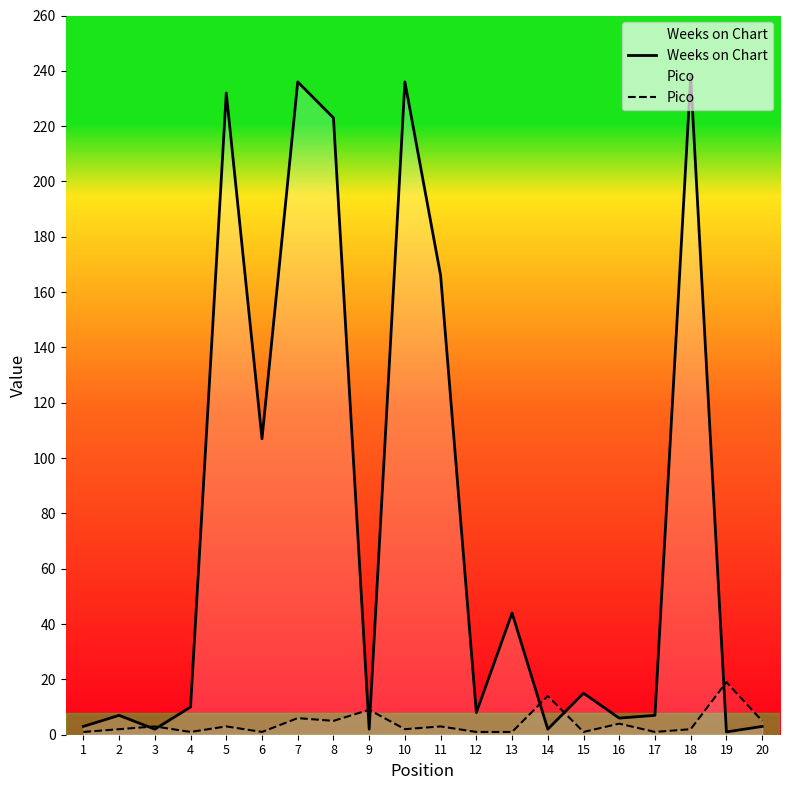

What is the greatest value displayed?

238